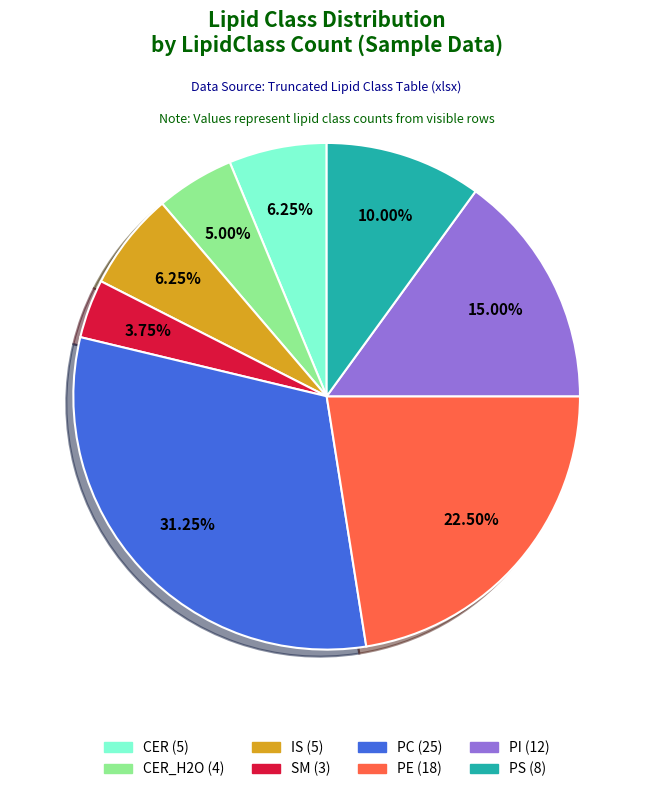

To the nearest percent, what is the average slice percentage?

12%